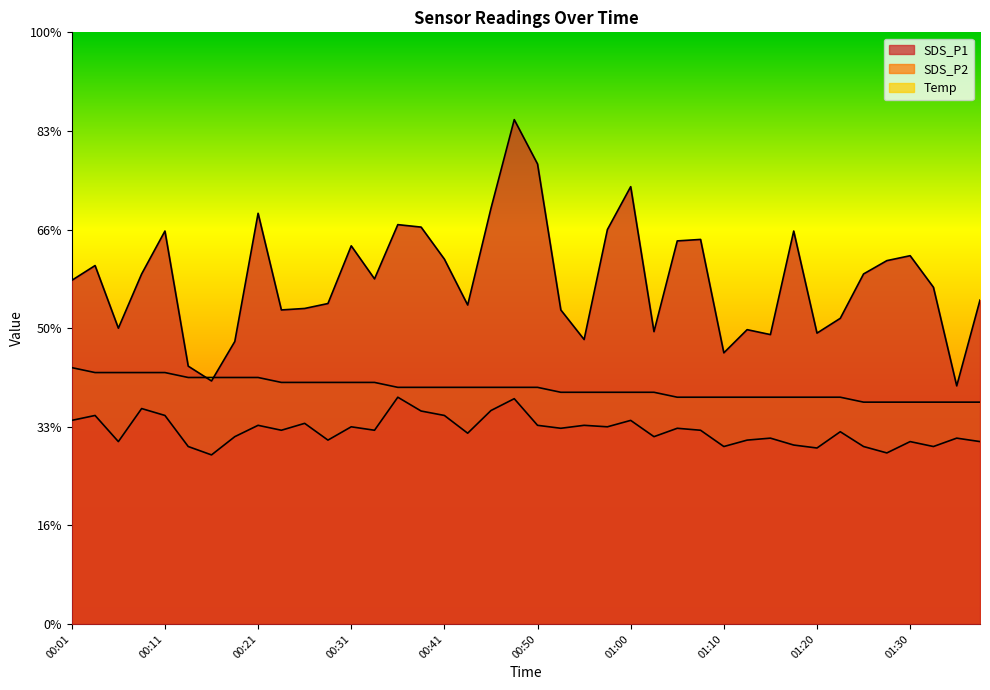

What are all the series names shown in the legend?

SDS_P1, SDS_P2, Temp